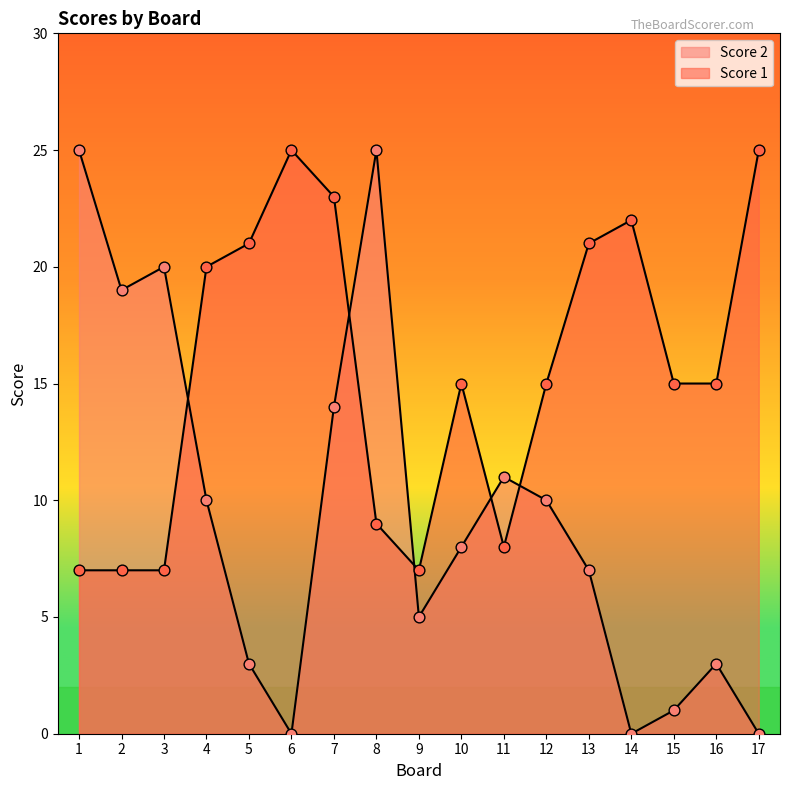

Which series has the largest Y range (max minus min)?

Score 2